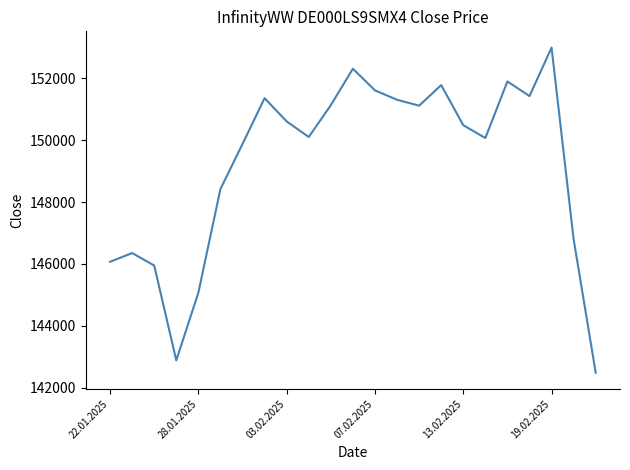

What is the difference between the maximum and minimum values?

10508